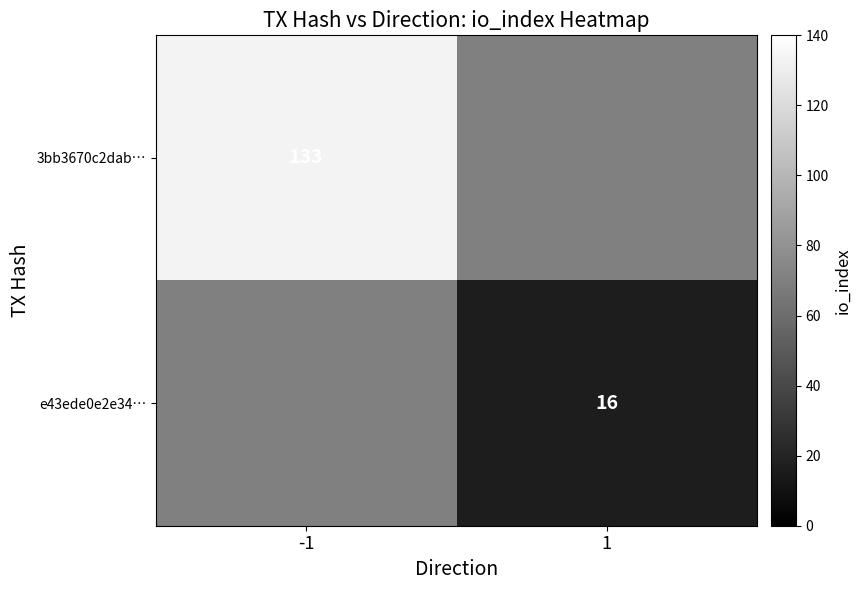

What is the smallest value displayed?

16.0